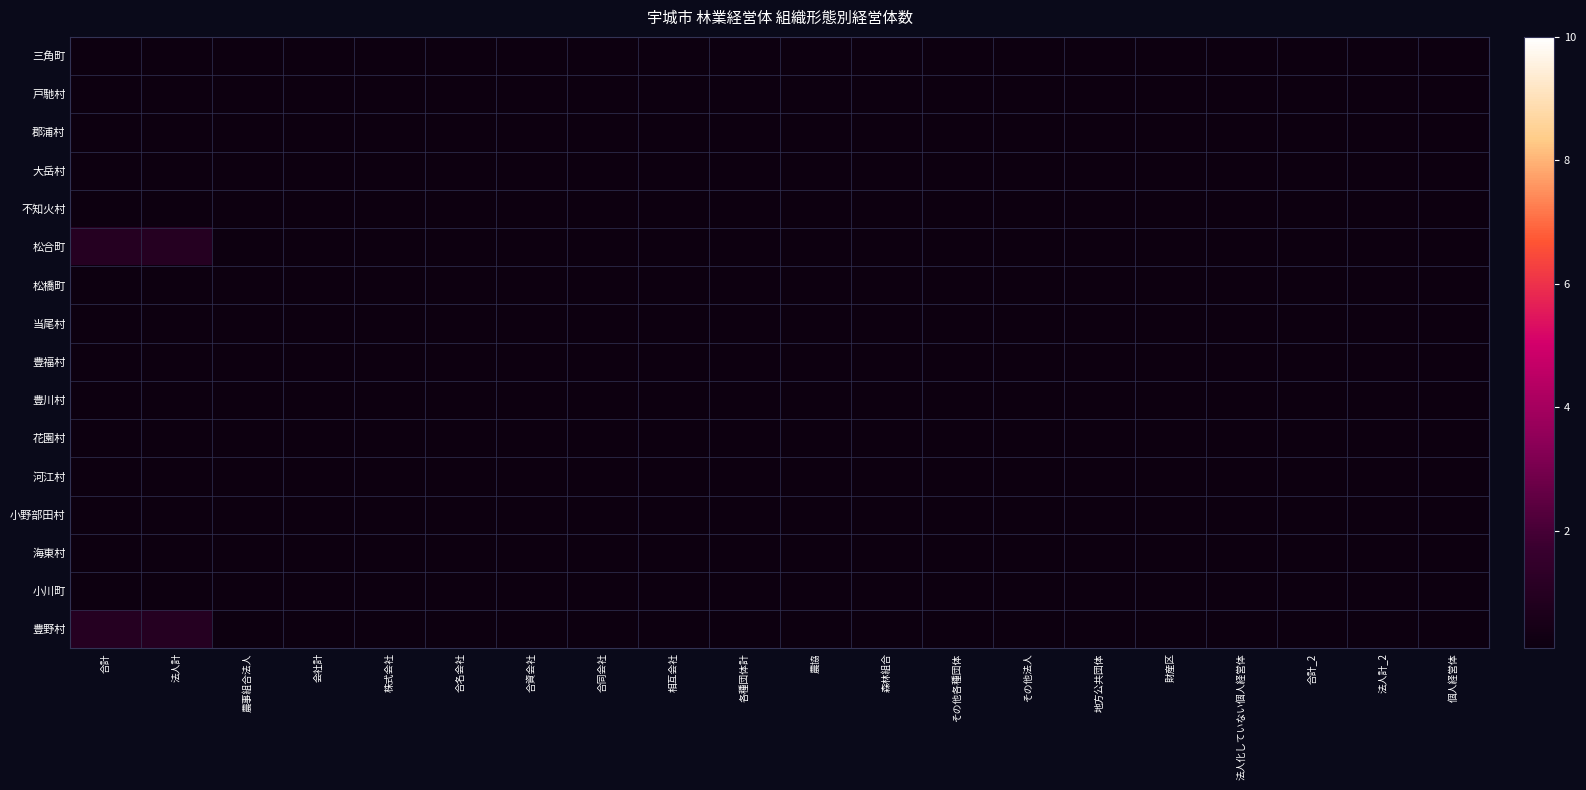

Rank the series by their average value, from highest to lowest.

三角町, 戸馳村, 郡浦村, 大岳村, 不知火村, 松合町, 松橋町, 当尾村, 豊福村, 豊川村, 花園村, 河江村, 小野部田村, 海東村, 小川町, 豊野村